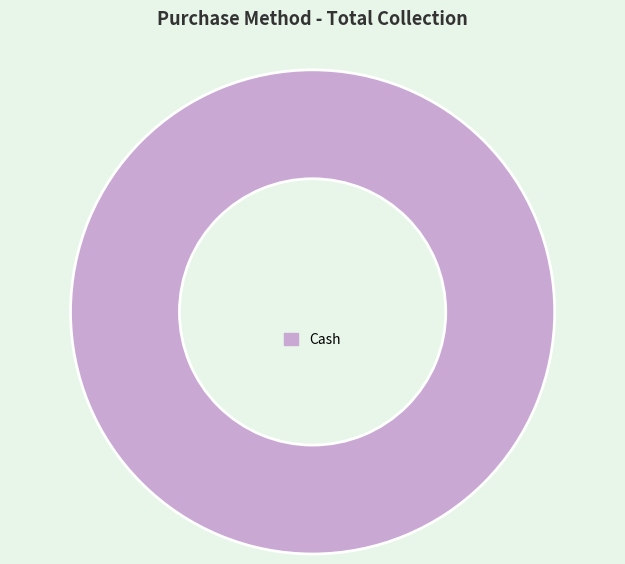

Rank the categories by value from highest to lowest.

Cash